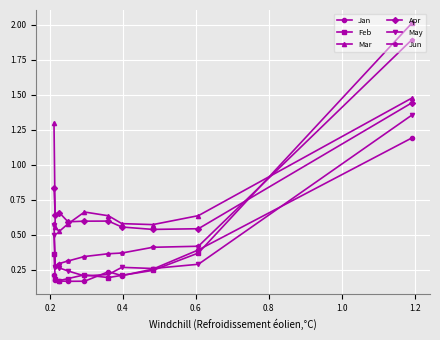

How many Apr values are between 0 and 1?

9